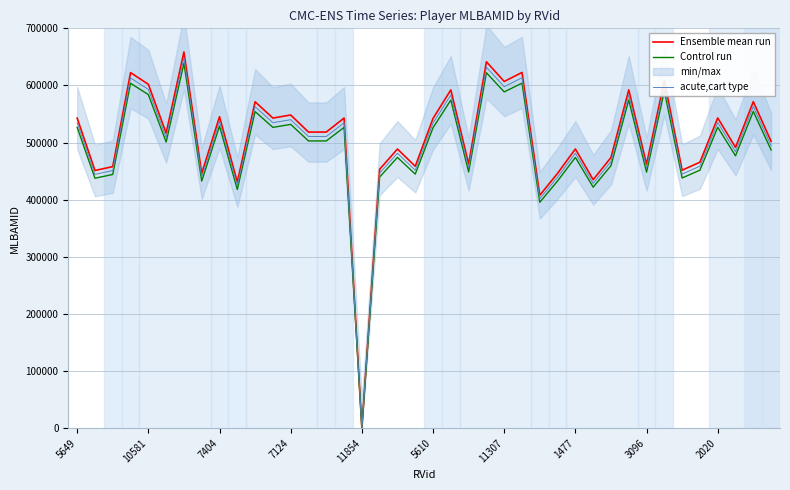

The Ensemble mean run series shows 518468.0 at 14. True or false?

True